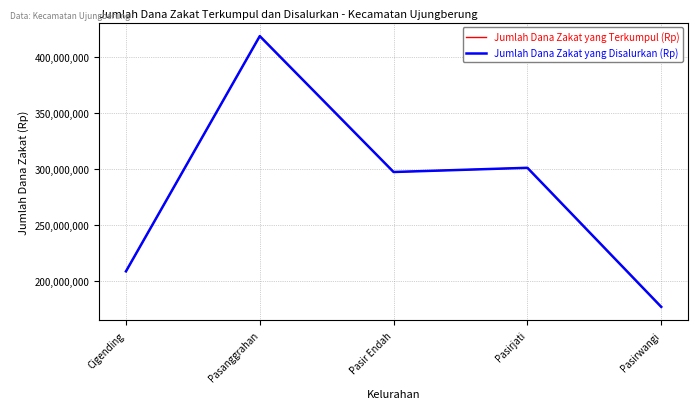

What is the maximum value shown in the chart?

418920000